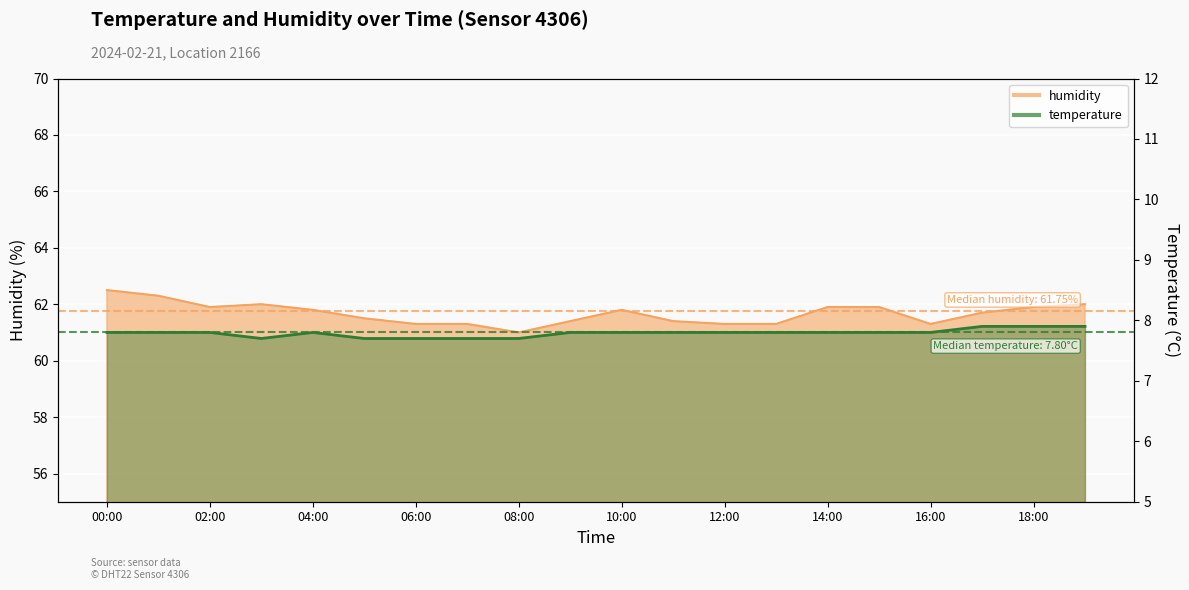

What is the smallest value displayed?

7.7